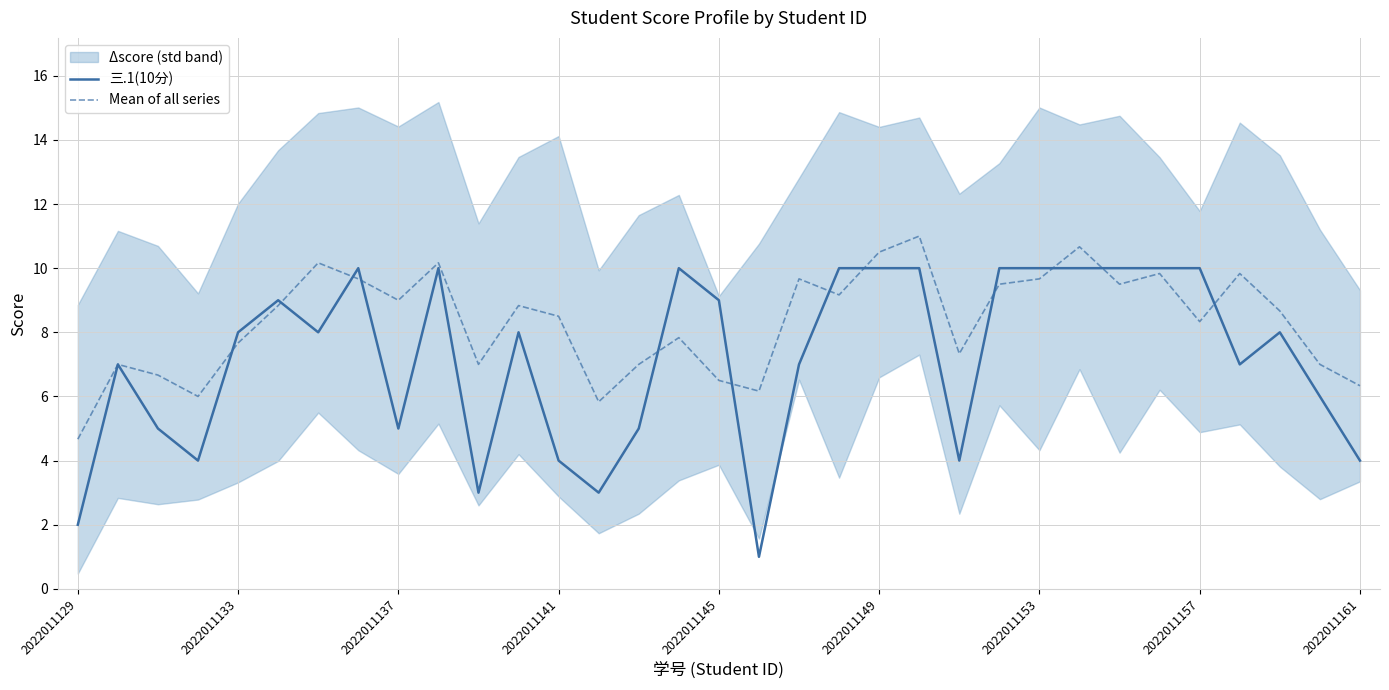

Reading left to right, what are all the values shown in this chart?

三.1(10分): 2.0	7.0	5.0	4.0	8.0	9.0	8.0	10.0	5.0	10.0	3.0	8.0	4.0	3.0	5.0	10.0	9.0	1.0	7.0	10.0	10.0	10.0	4.0	10.0	10.0	10.0	10.0	10.0	10.0	7.0	8.0	6.0	4.0
Mean of all series: 4.7	7.0	6.7	6.0	7.7	8.8	10.2	9.7	9.0	10.2	7.0	8.8	8.5	5.8	7.0	7.8	6.5	6.2	9.7	9.2	10.5	11.0	7.3	9.5	9.7	10.7	9.5	9.8	8.3	9.8	8.7	7.0	6.3